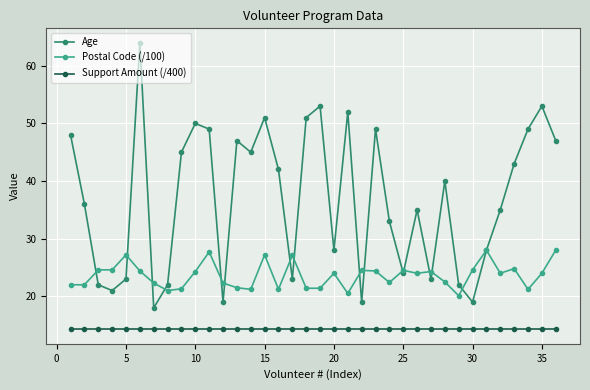

What is the lowest value of the Age series?

18.0